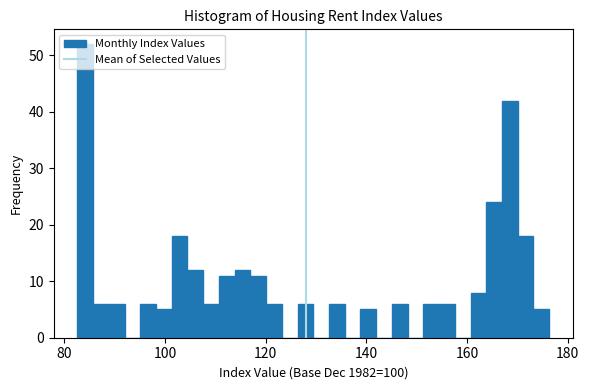

Read against the x-axis, roughly where is the centre of the tallest bar?

84